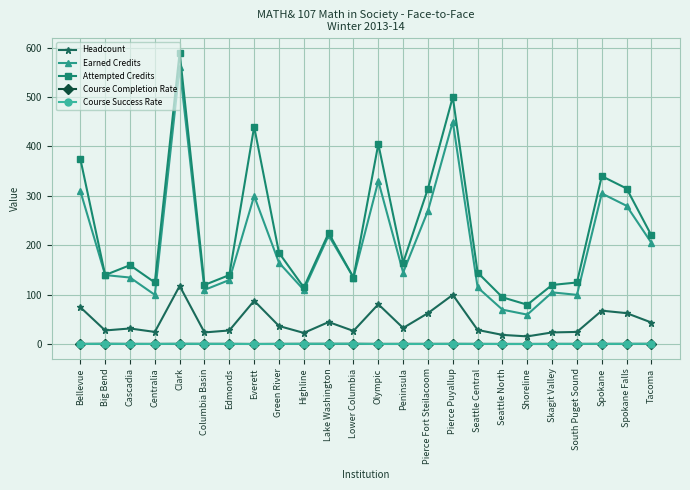

At which category is the sum across all series the highest?

Clark